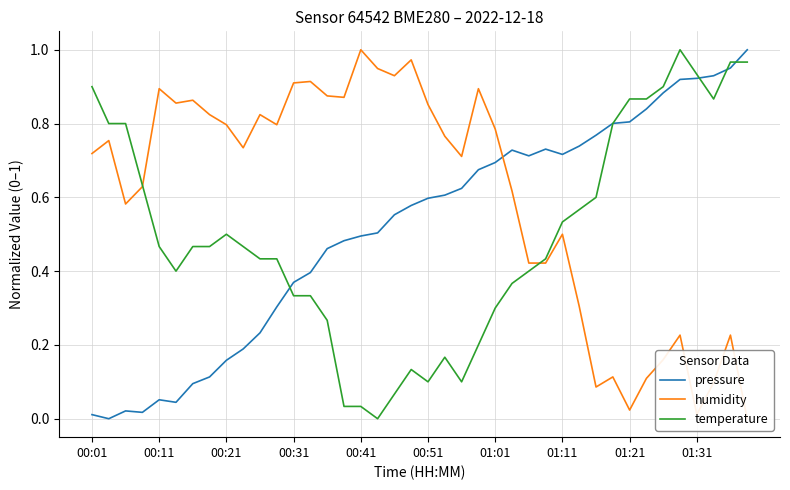

What is the label of the 1st point from the left?

00:01